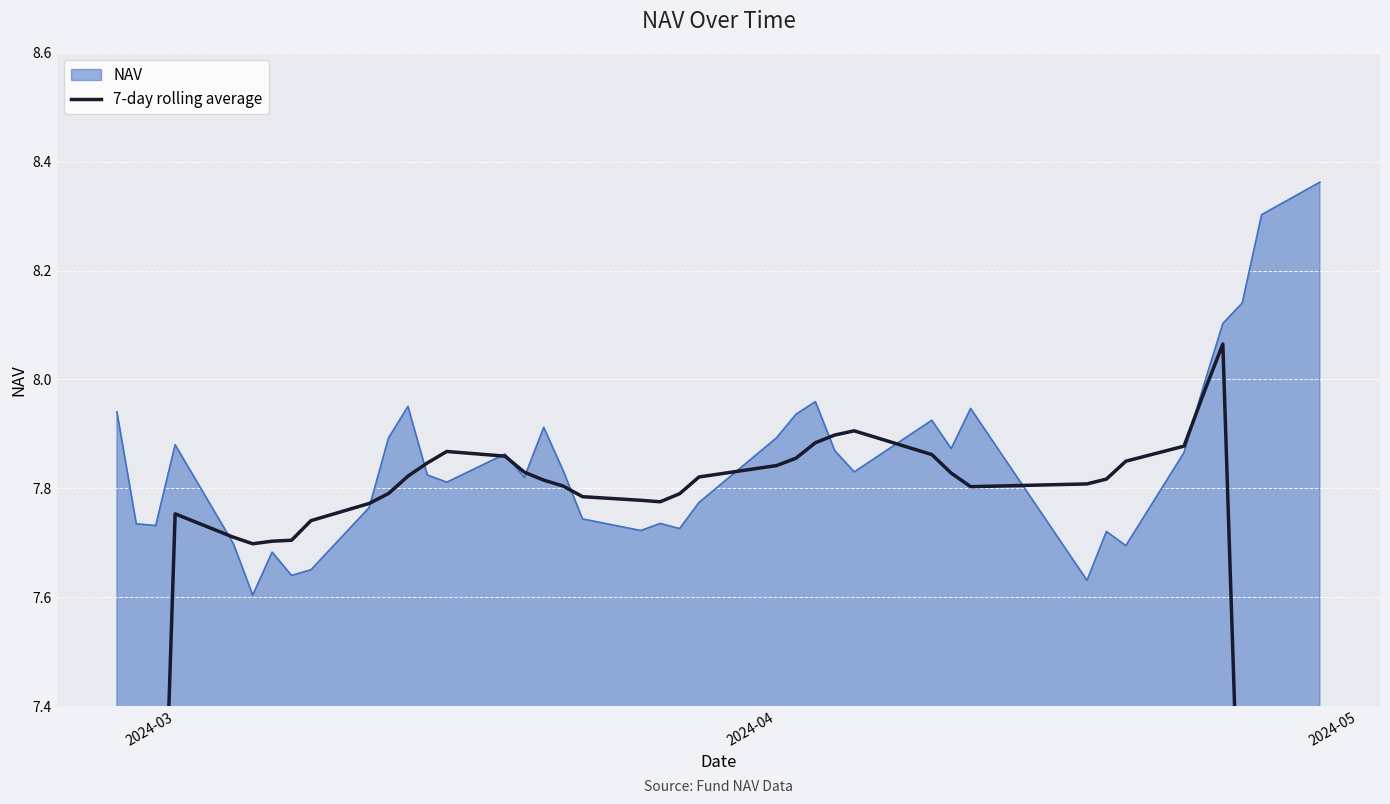

The value at 5 is 4.8. True or false?

False